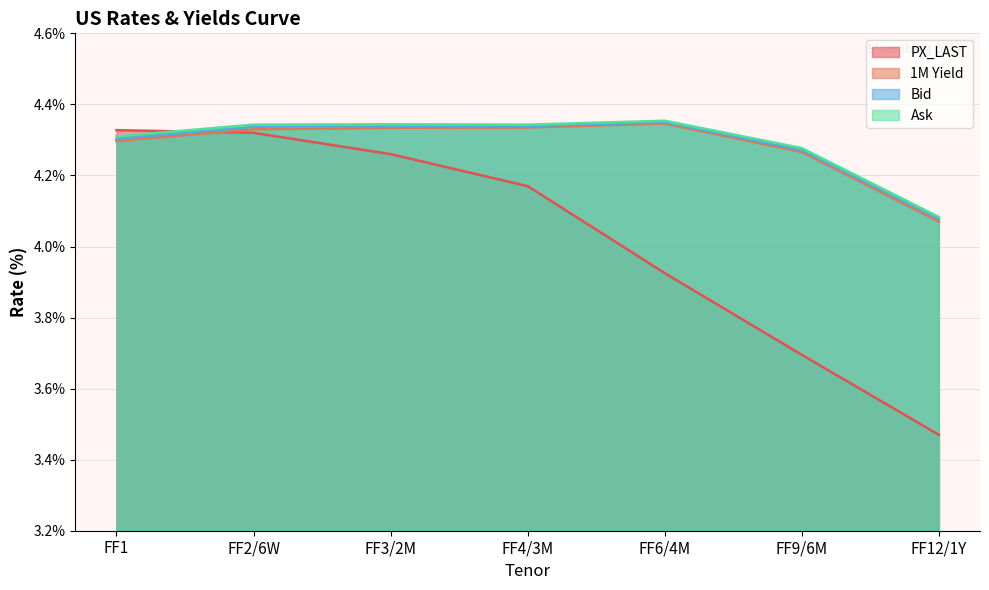

In Ask, how many points are lower than both neighbors (excluding endpoints)?

1